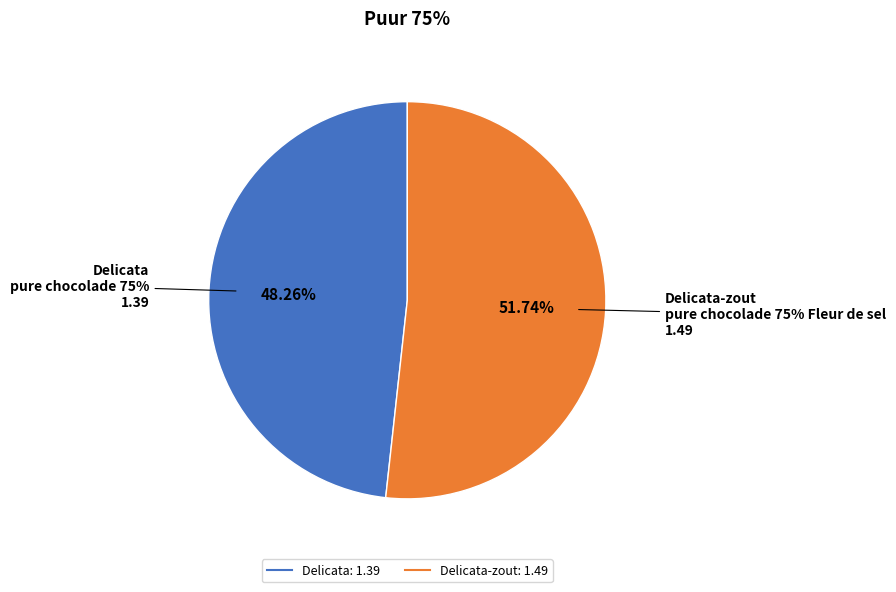

Is there any slice that represents more than half of the pie?

Yes